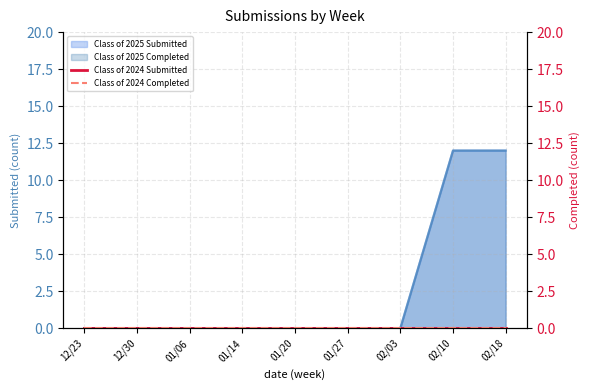

What position from the left is 12/30?

2